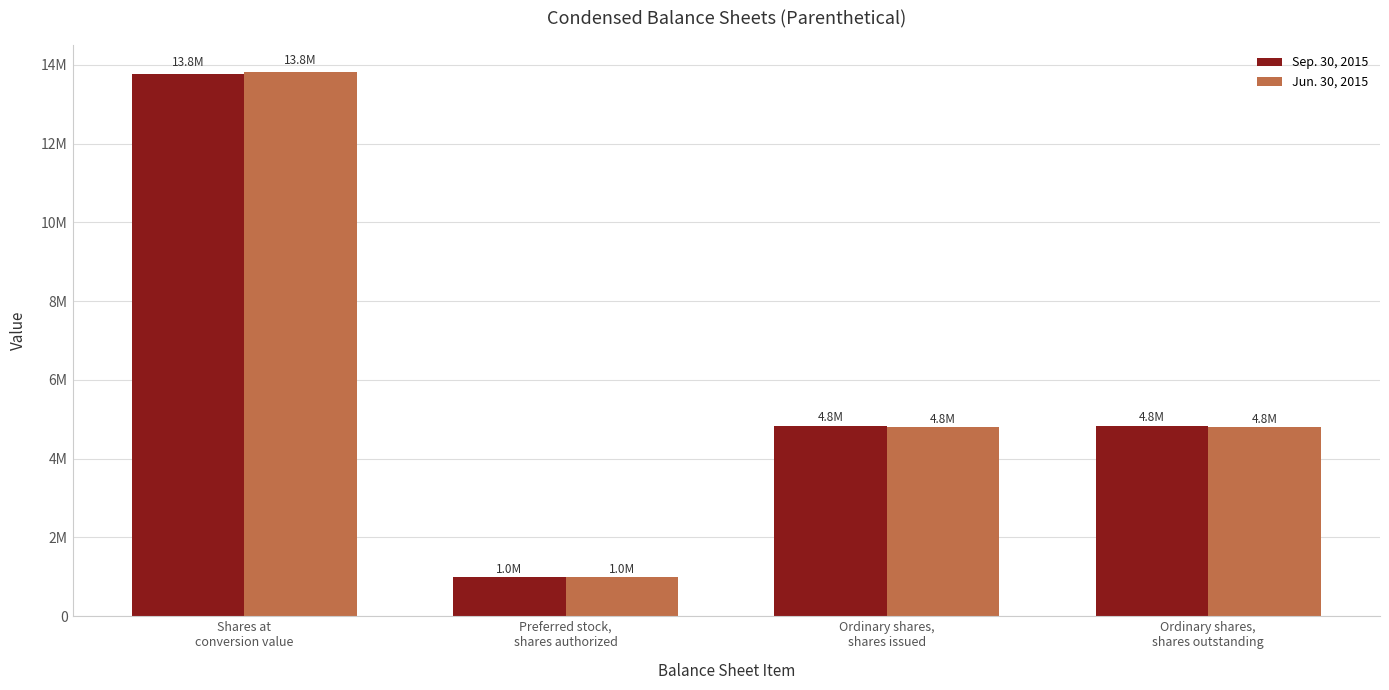

Rank the series by their average value, from highest to lowest.

Sep. 30, 2015, Jun. 30, 2015